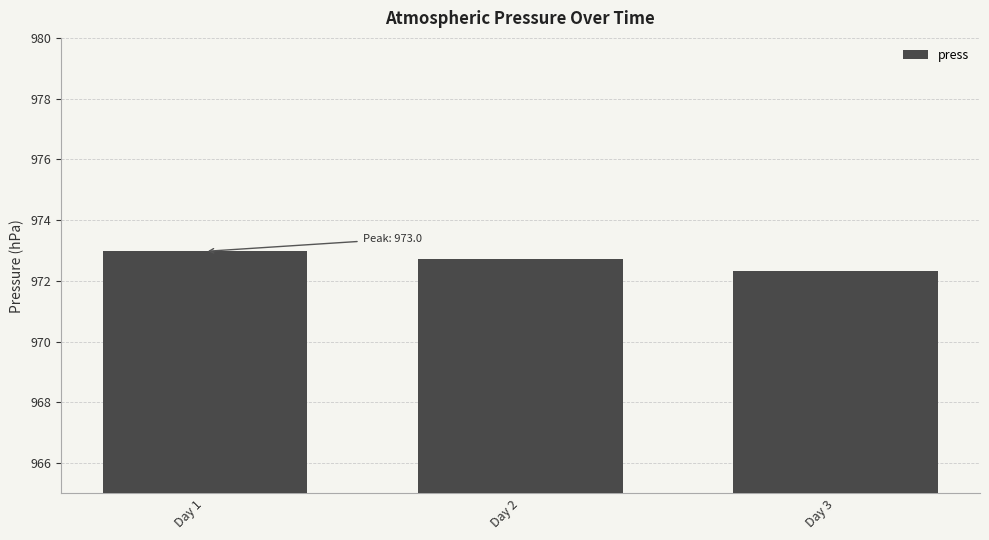

Reading left to right, transcribe all the data shown in this chart.

Day 1=973.0	Day 2=972.7	Day 3=972.3